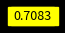

Count the number of slices in the pie.

2